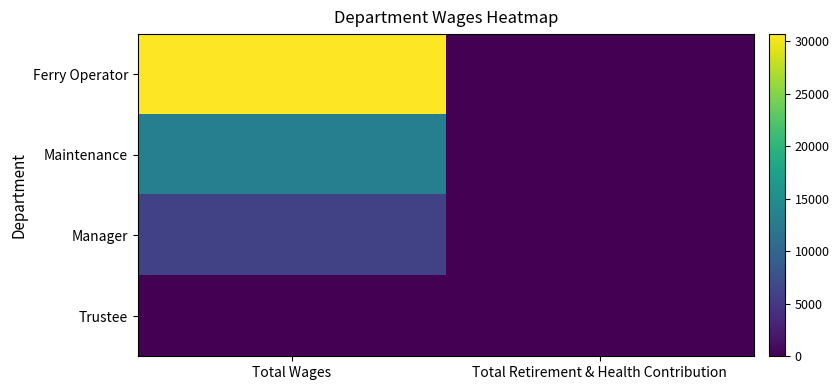

What is the maximum value shown in the chart?

30664